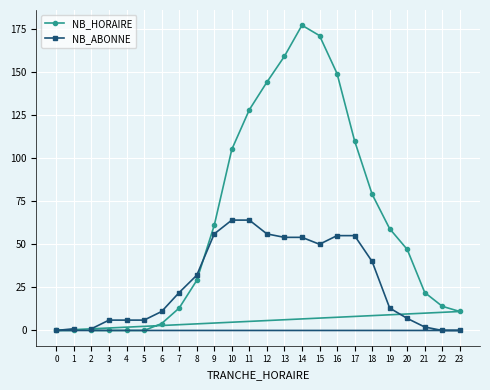

How many lines are shown in the chart?

2